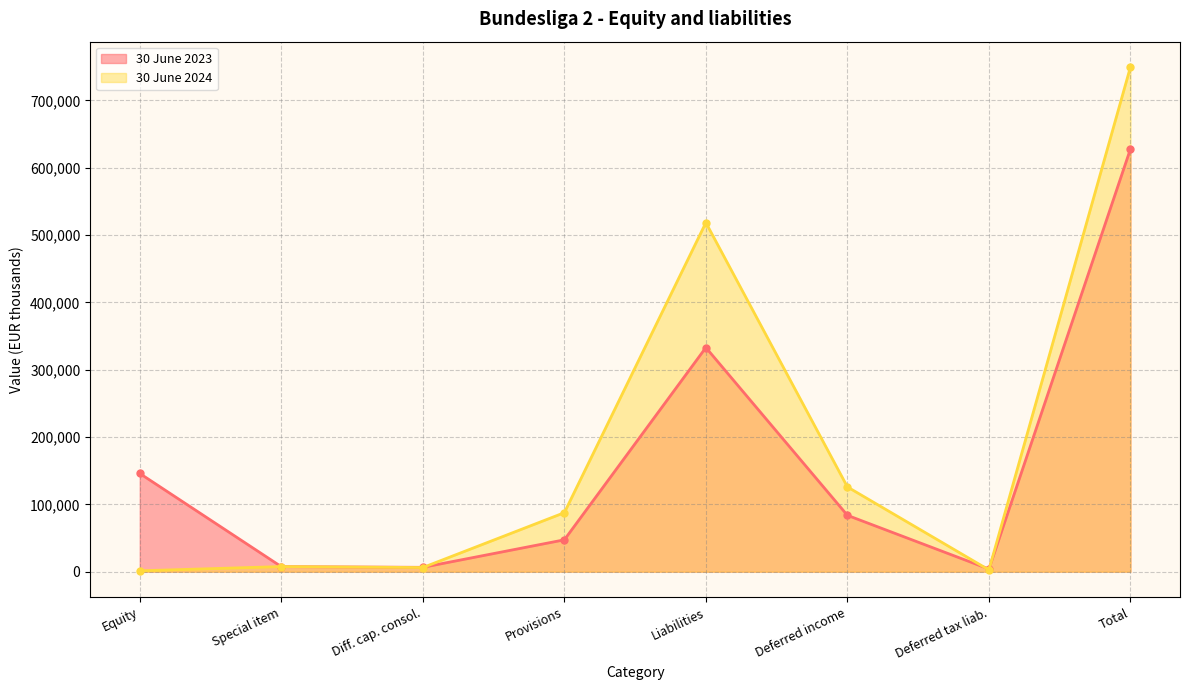

Is it true that 30 June 2023 equals 28670 at Provisions?

False